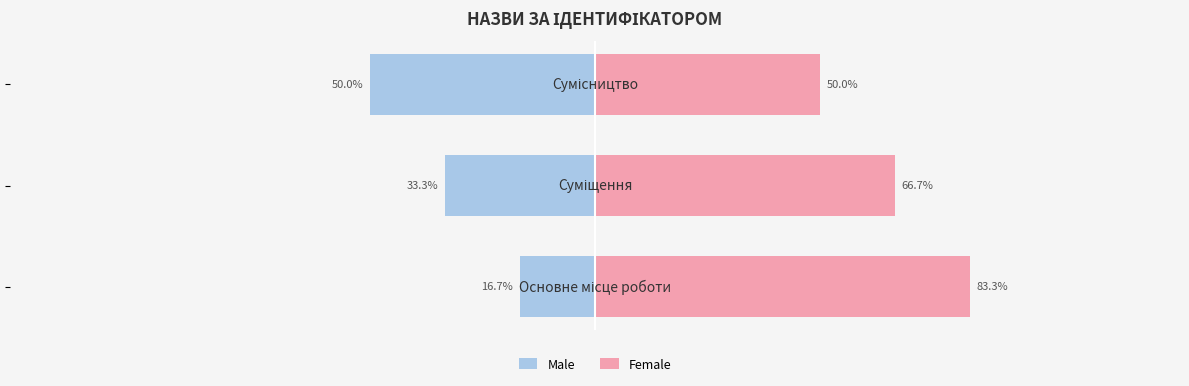

Which series has the largest total across all categories?

Female